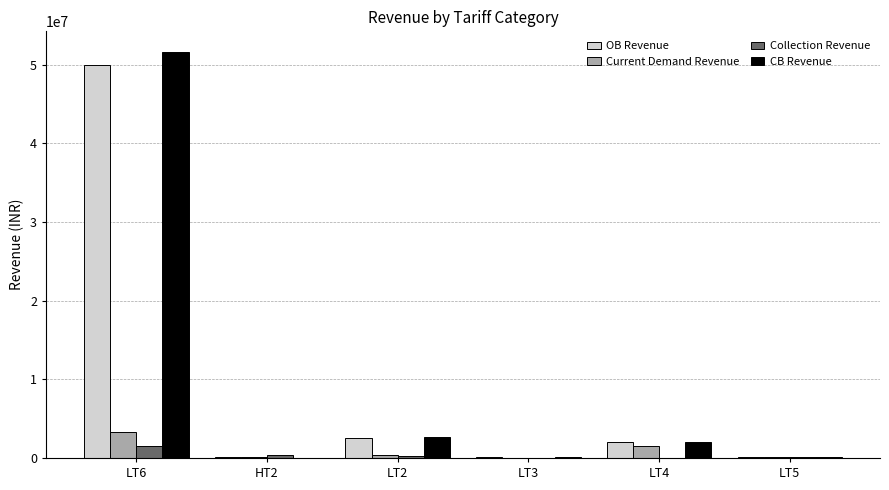

How many groups of bars are there?

6